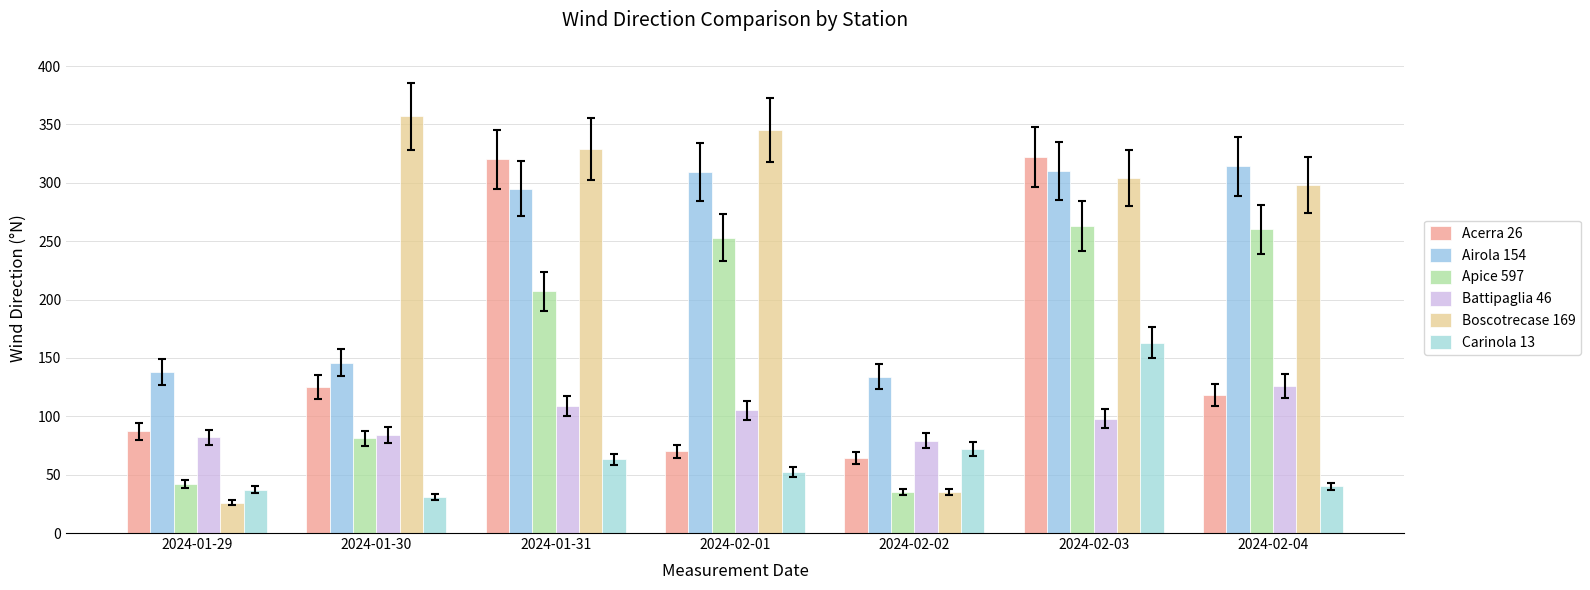

Where does the Acerra 26 series first go above 118?

2024-01-30